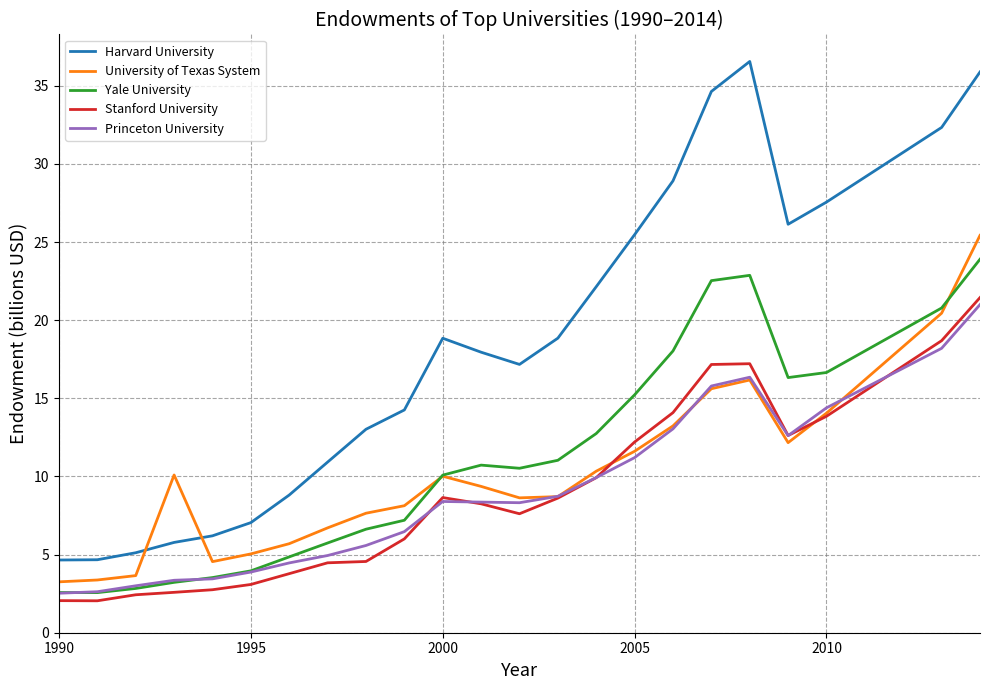

Count the number of data series in this chart.

5